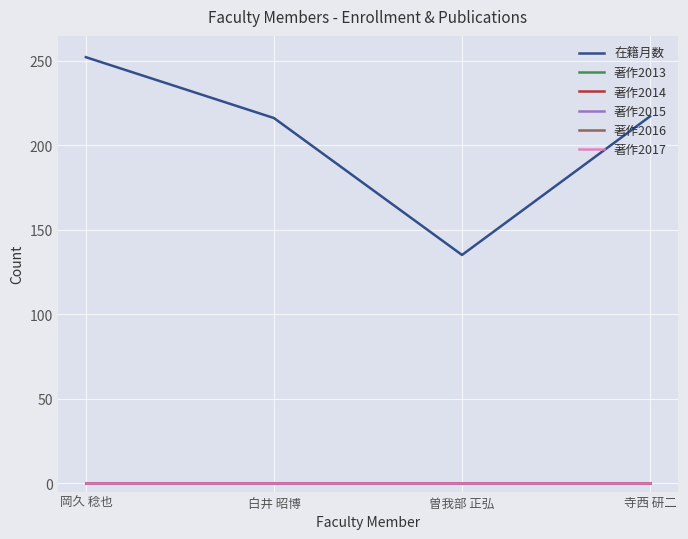

Is this an area chart (filled region under the line)?

No